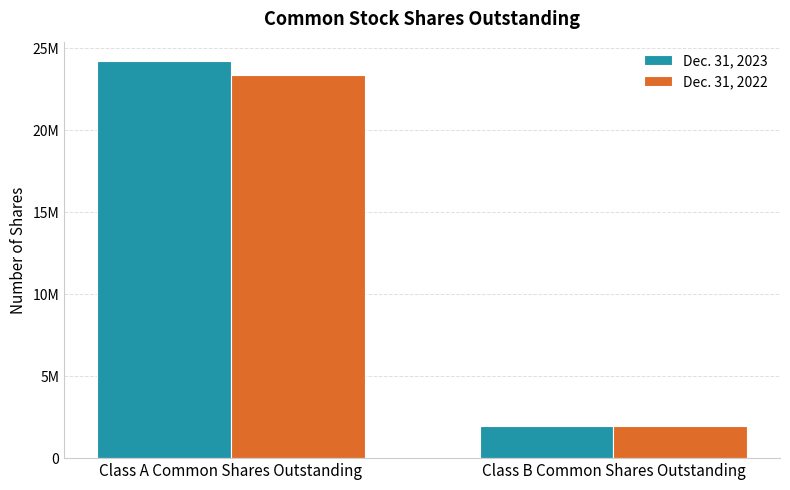

Reading left to right, list all the values displayed in this chart.

Dec. 31, 2023: Class A Common Shares Outstanding=24206140	Class B Common Shares Outstanding=1958028
Dec. 31, 2022: Class A Common Shares Outstanding=23379000	Class B Common Shares Outstanding=1965170